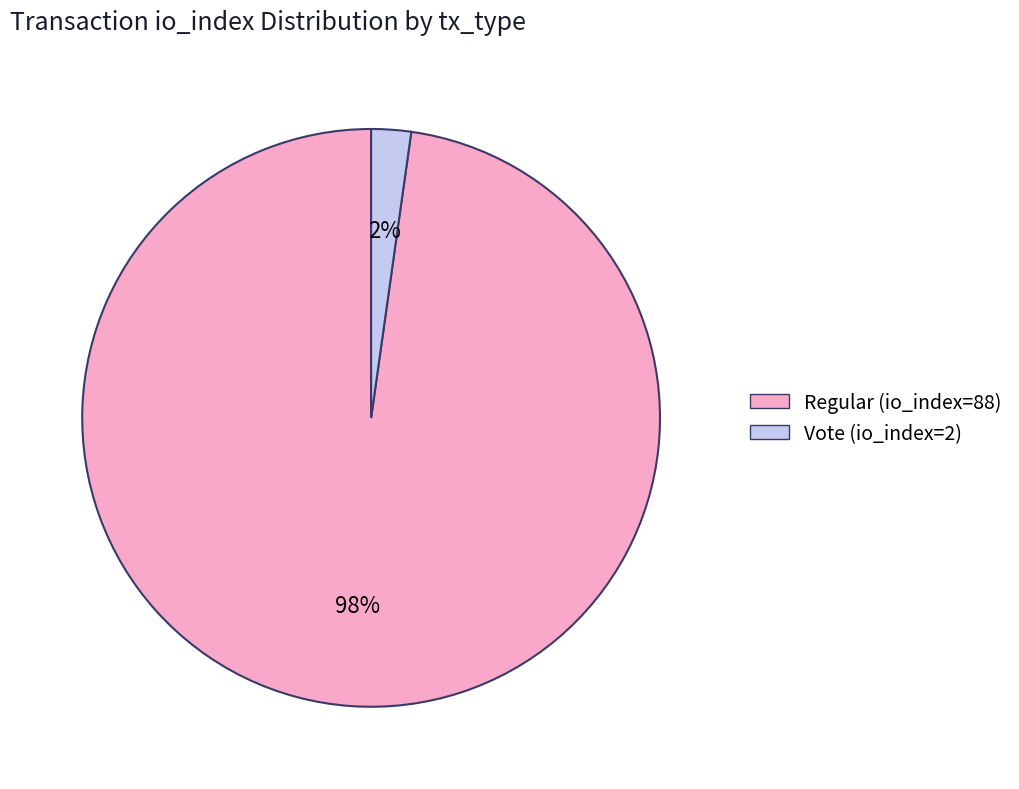

To the nearest percent, what is the combined percentage of Vote (io_index=2) and Regular (io_index=88)?

100%